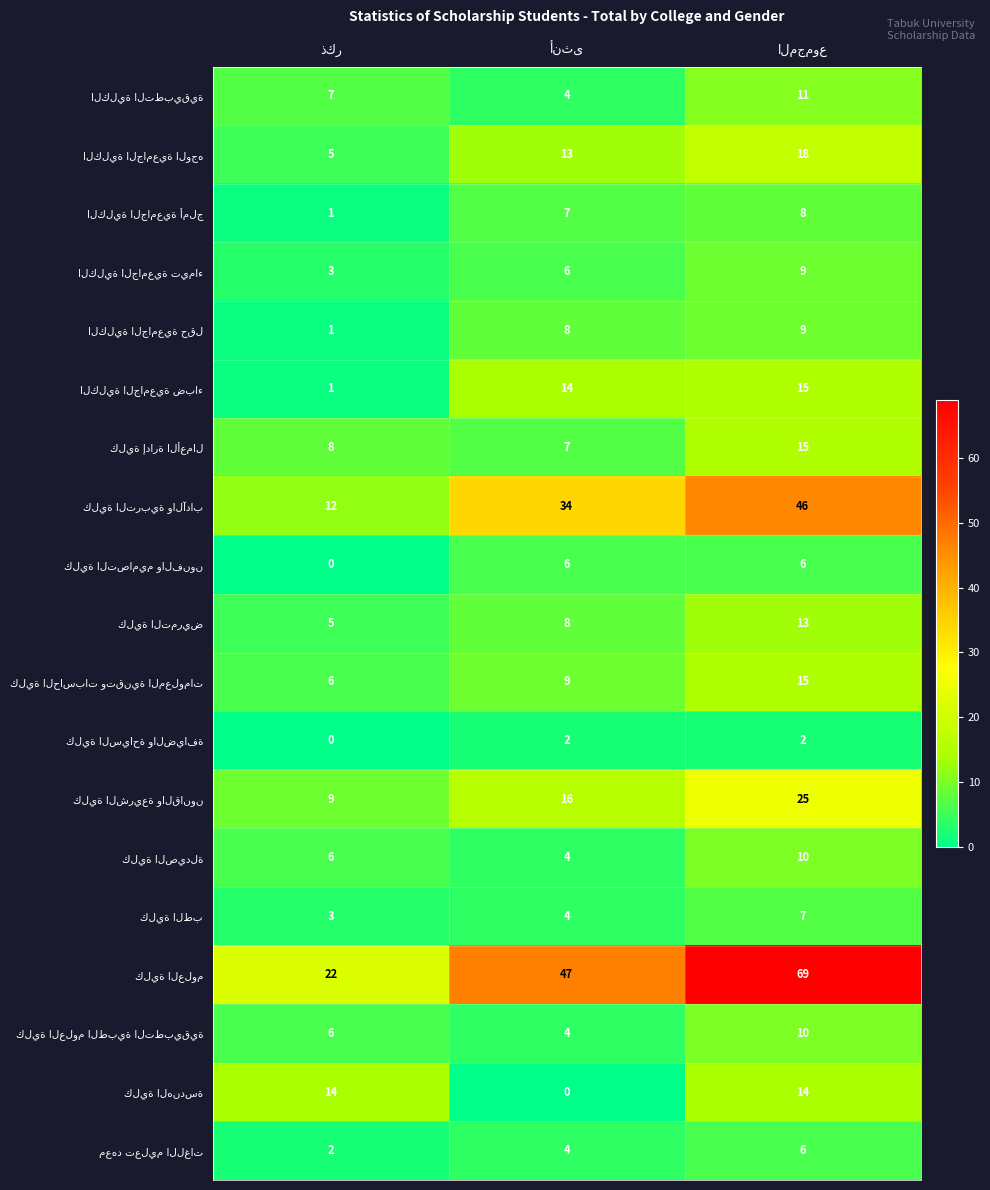

What is the maximum value shown in the chart?

69